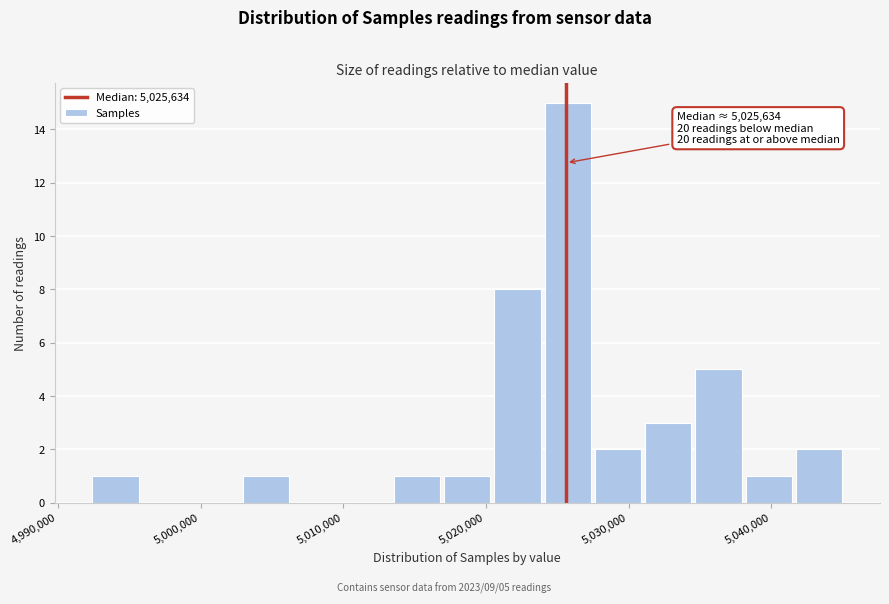

Around what value on the x-axis is the tallest bar? Give the approximate position of its centre, as read against the axis.

5026000